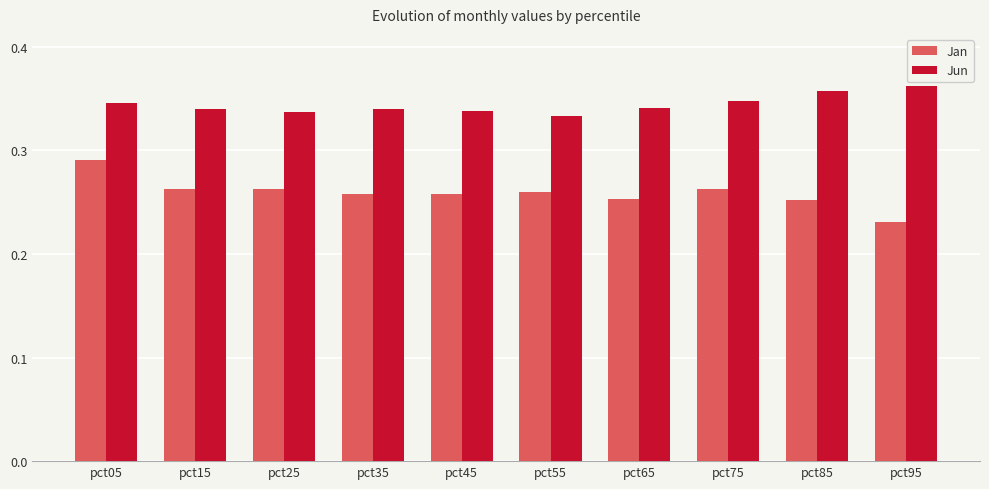

Which series has the widest spread of values?

Jan